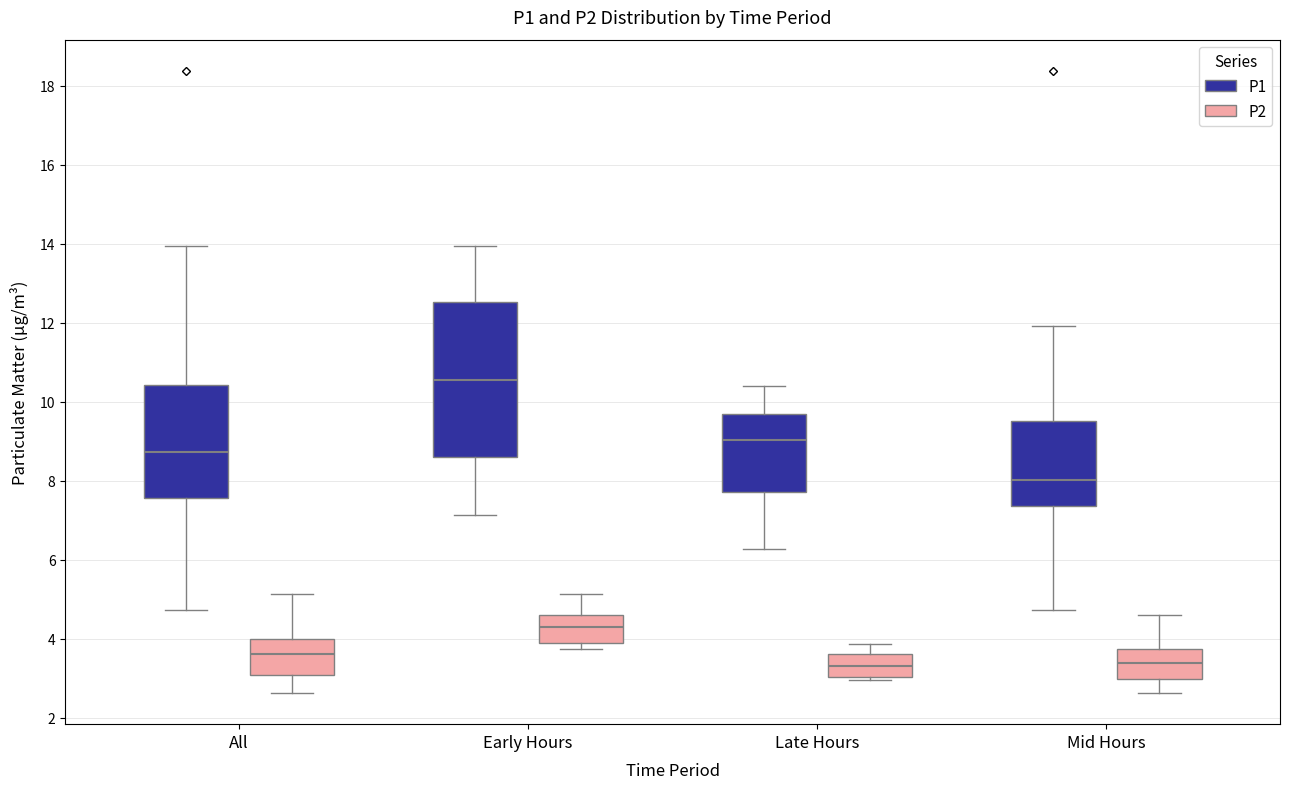

Which box's median line is the highest?

Early Hours (P1)